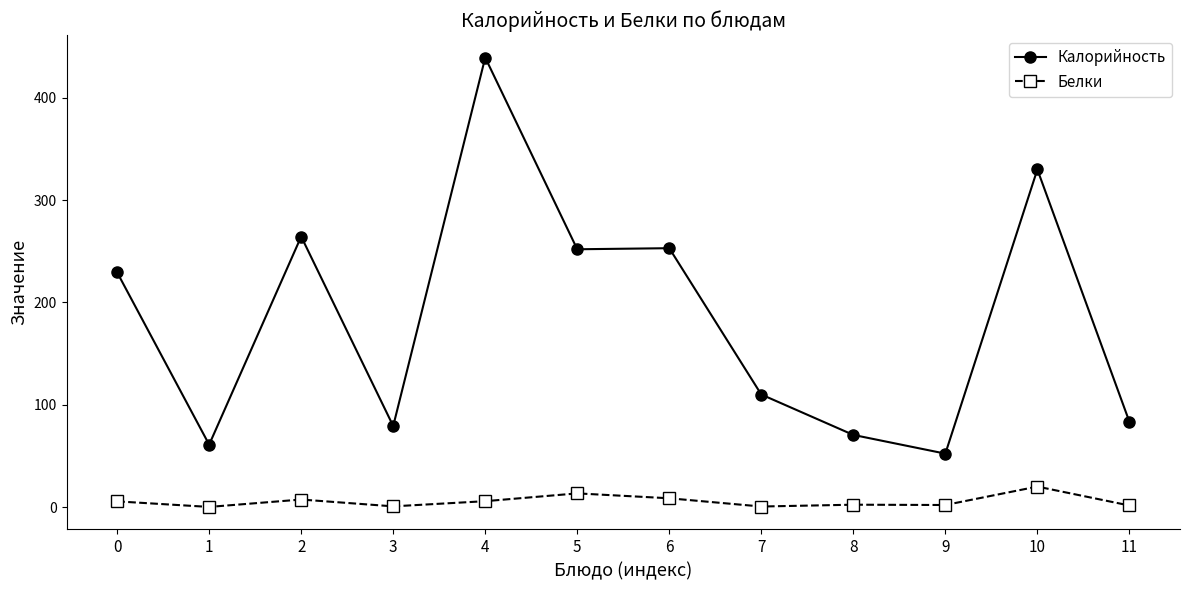

What is the difference between the maximum and minimum values in the Белки series?

19.9